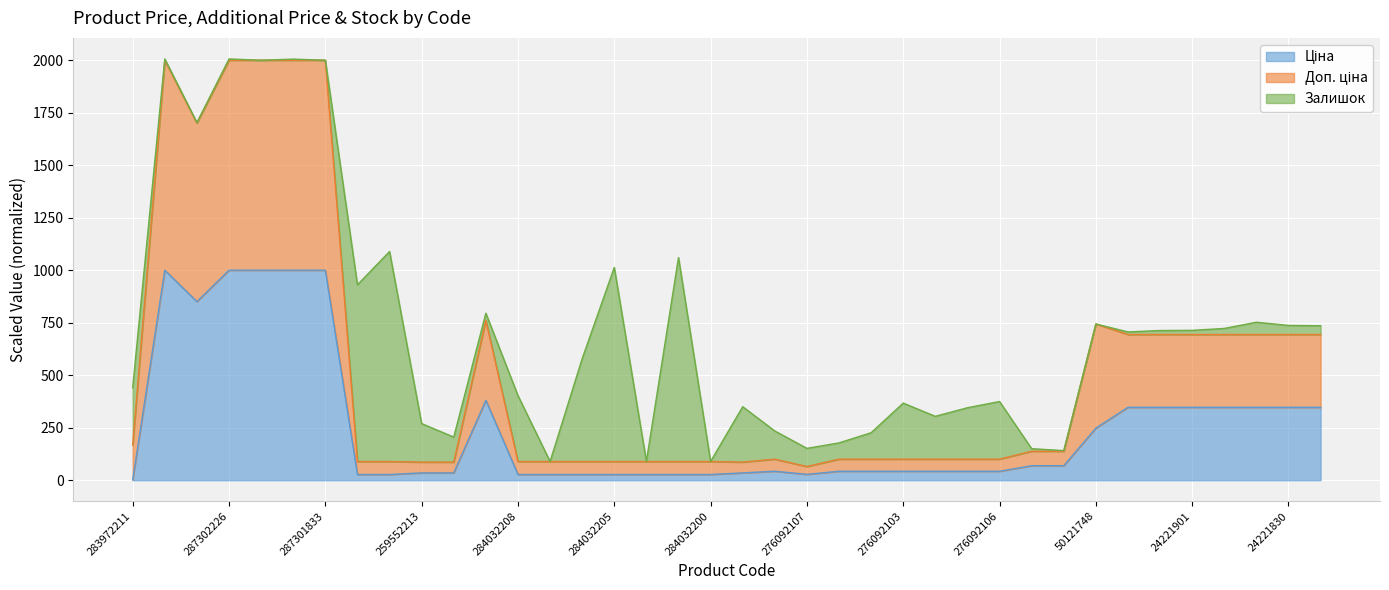

Does the chart display data point markers on the line(s)?

No